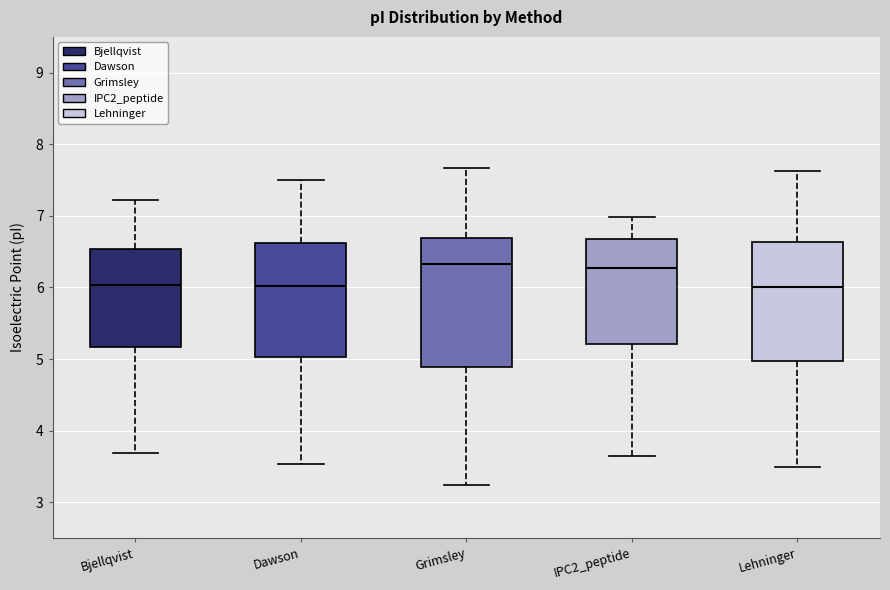

Reading left to right, transcribe this box plot: for each box, give where its median line is, the range the box spans, and where its two whiskers end, as read against the y-axis. The values are not printed on the chart, so give them approximately, as read against the axis.

Bjellqvist: median 6.0, box 5.2 to 6.5, whiskers 3.7 to 7.2
Dawson: median 6.0, box 5.0 to 6.6, whiskers 3.5 to 7.5
Grimsley: median 6.3, box 4.9 to 6.7, whiskers 3.2 to 7.7
IPC2_peptide: median 6.3, box 5.2 to 6.7, whiskers 3.6 to 7.0
Lehninger: median 6.0, box 5.0 to 6.6, whiskers 3.5 to 7.6